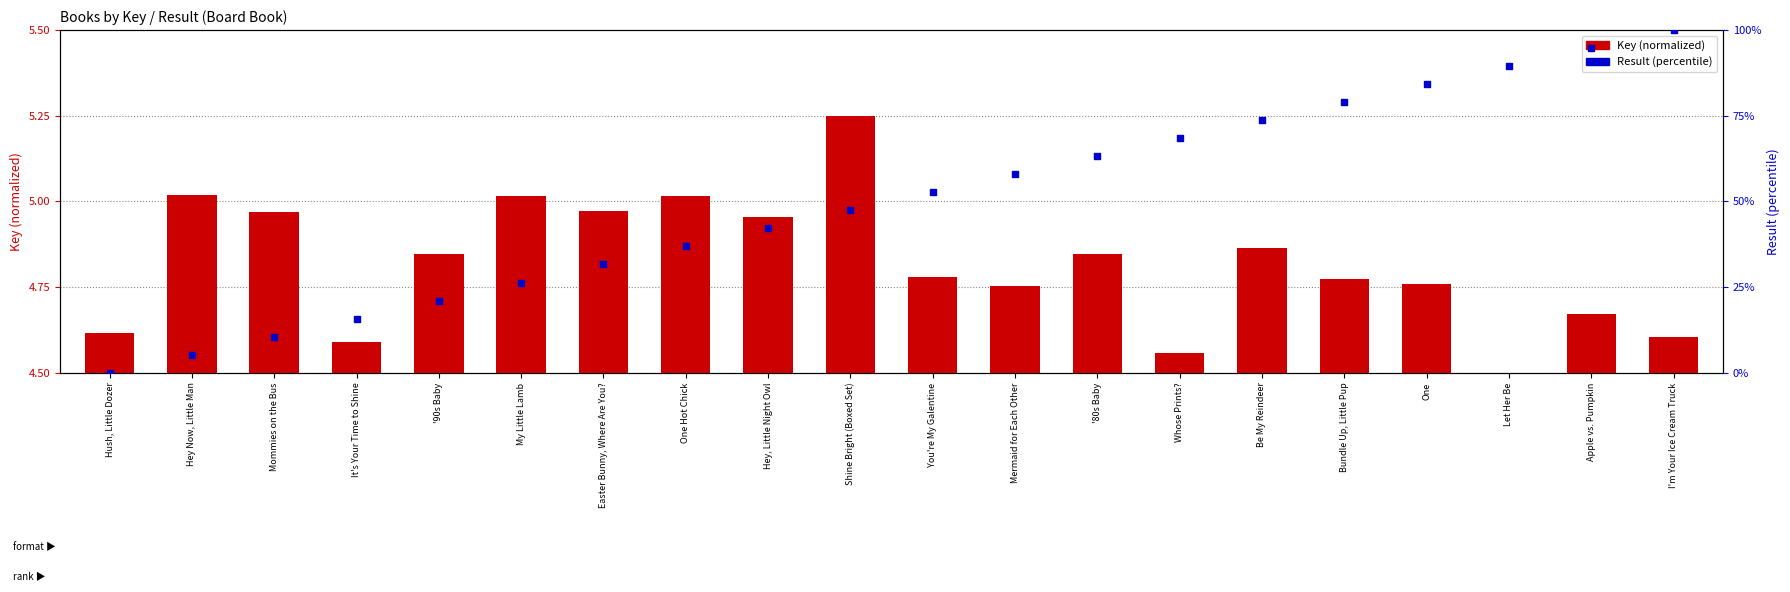

At which category is the sum across all series the highest?

I'm Your Ice Cream Truck